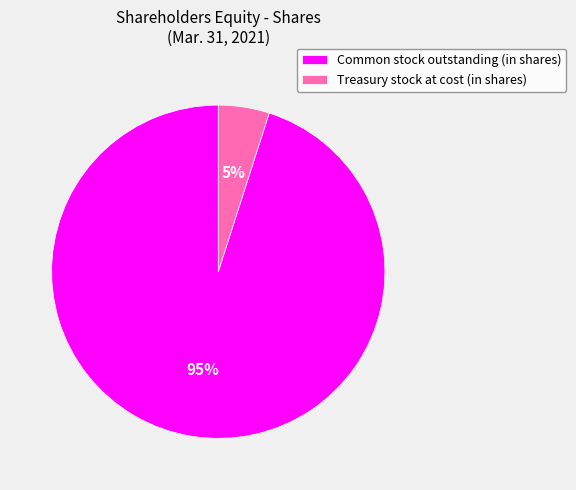

What is the smallest slice in the pie chart?

Treasury stock at cost (in shares)